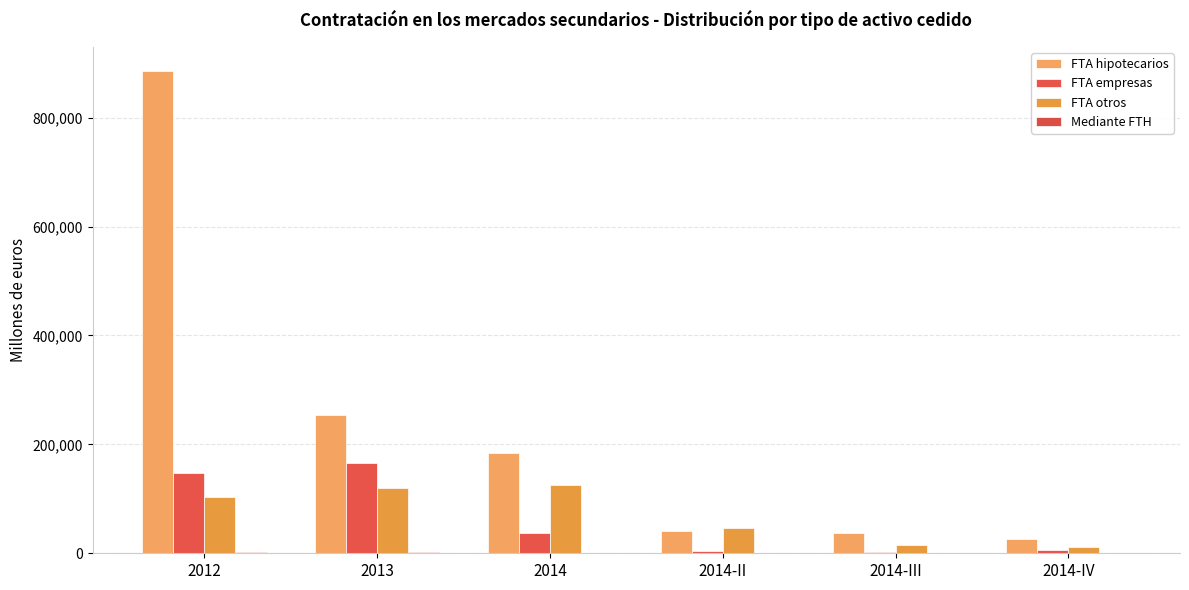

At which label is FTA empresas closest to 83218?

2014